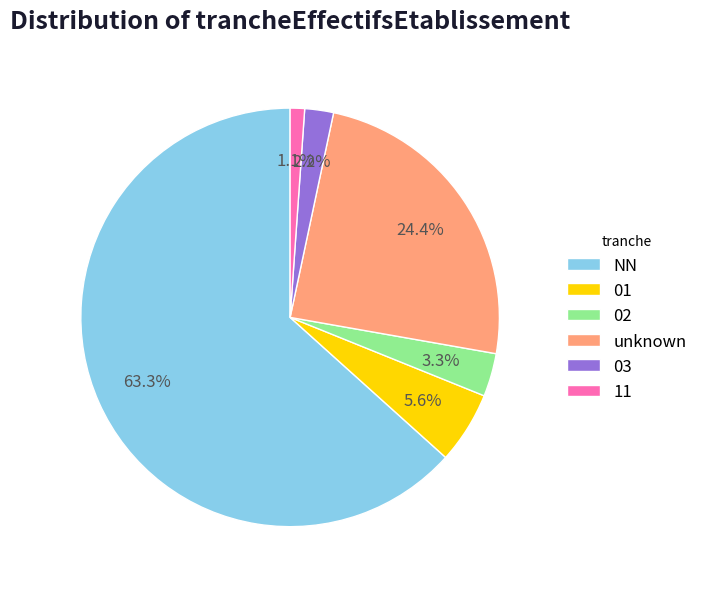

To the nearest percent, what percentage of the pie is 01?

6%